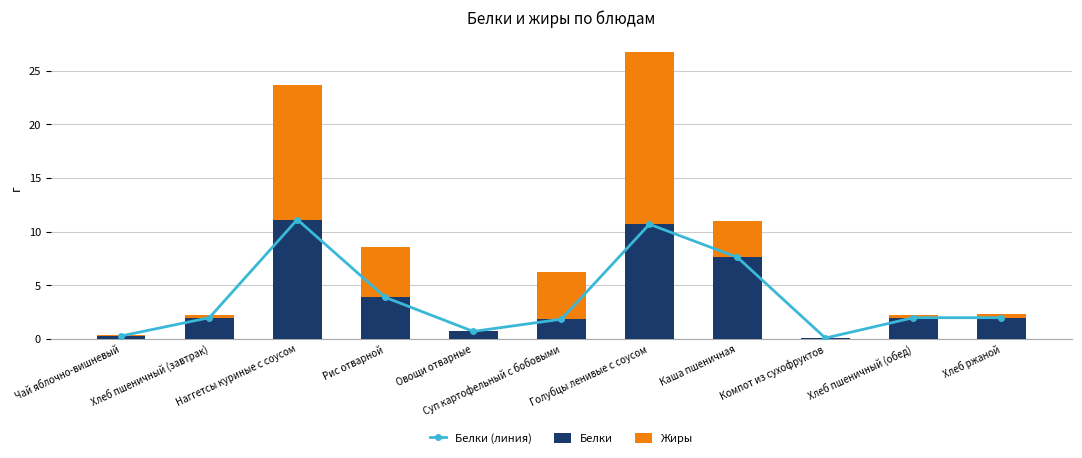

Rank the categories by Жиры value from highest to lowest.

Голубцы ленивые с соусом, Наггетсы куриные с соусом, Рис отварной, Суп картофельный с бобовыми, Каша пшеничная, Хлеб ржаной, Хлеб пшеничный (завтрак), Хлеб пшеничный (обед), Овощи отварные, Чай яблочно-вишневый, Компот из сухофруктов